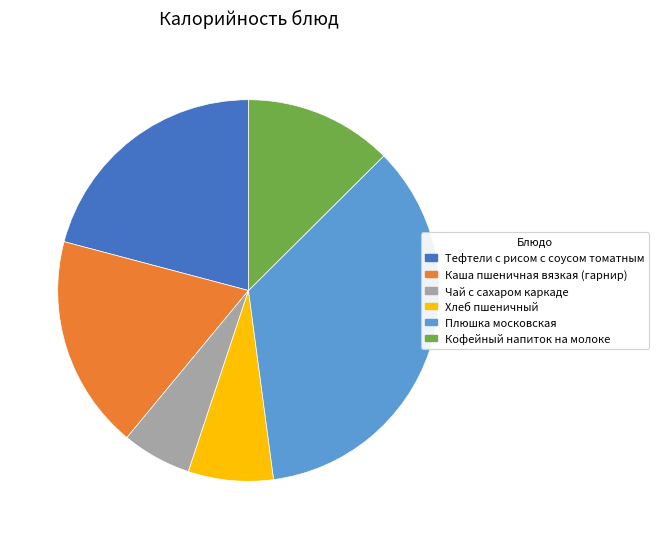

Do Кофейный напиток на молоке and Плюшка московская together represent more than half of the pie?

No